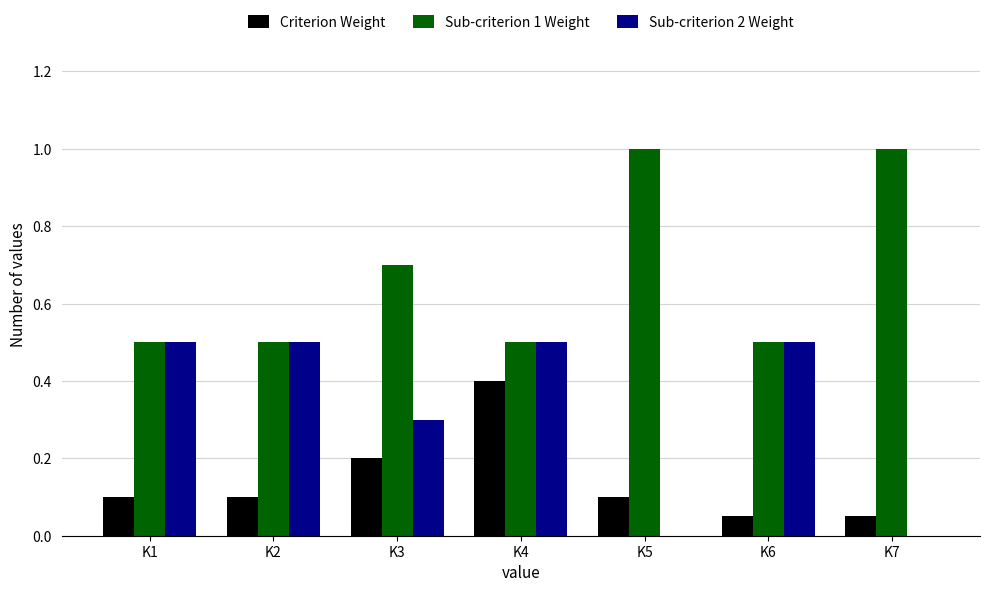

Are the bars grouped side by side (vs. stacked)?

Yes